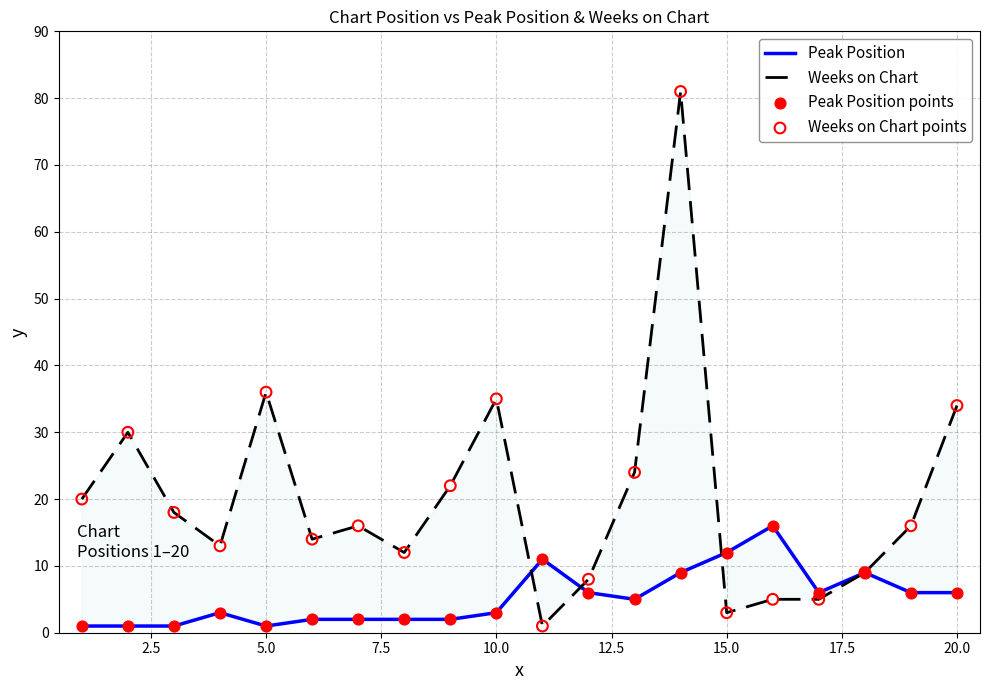

Which series has the largest Y range (max minus min)?

Weeks on Chart